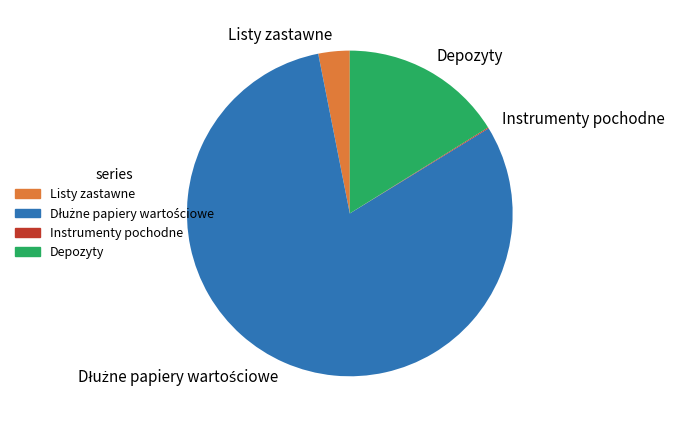

Is it true that Depozyty is 2% of the pie?

False